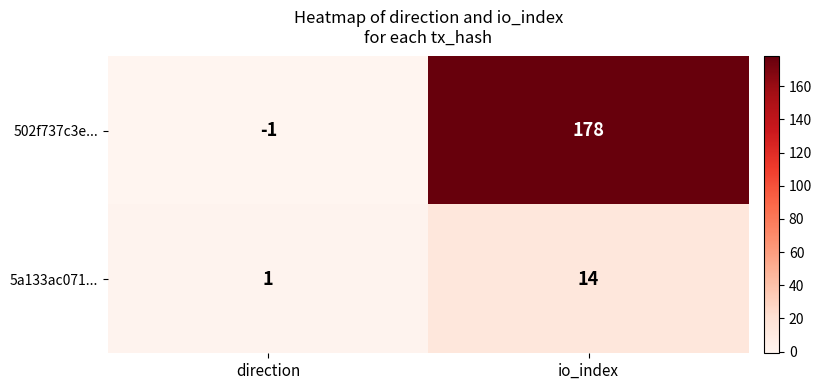

Is it true that 502f737c3e... equals 0 at direction?

False